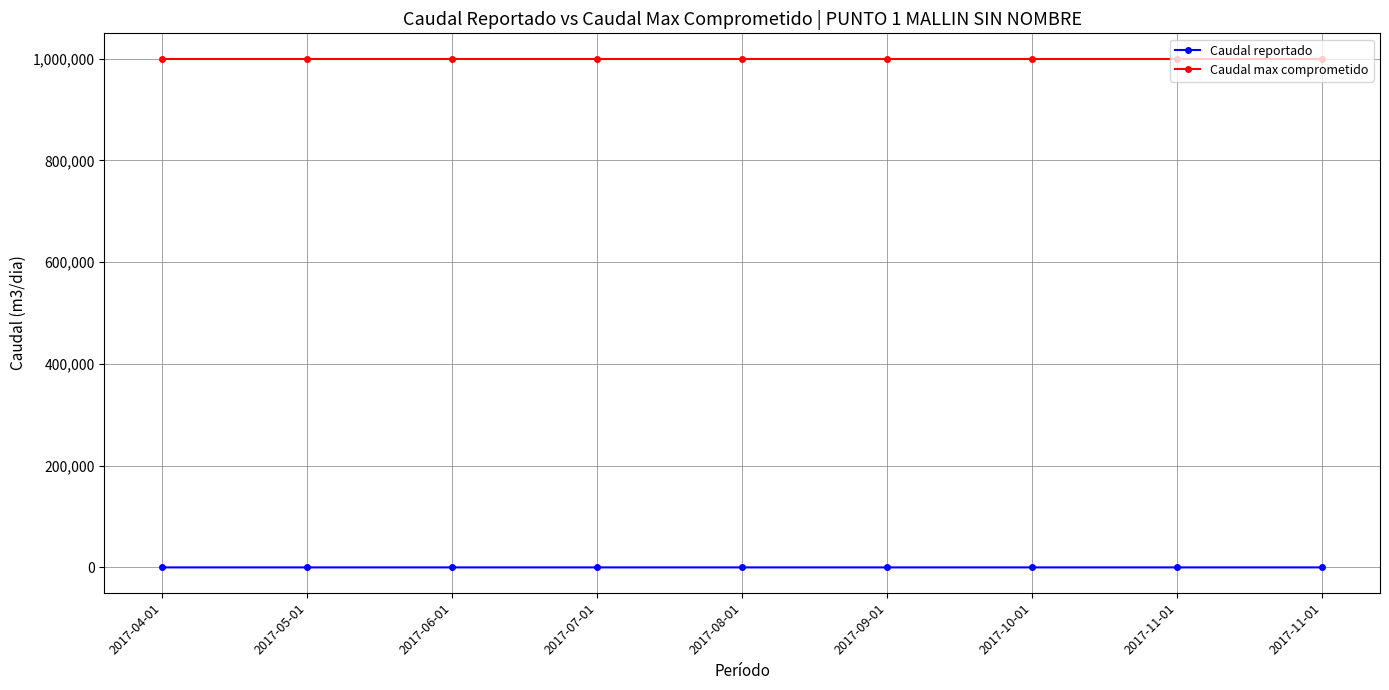

How many data points does each series have?

9